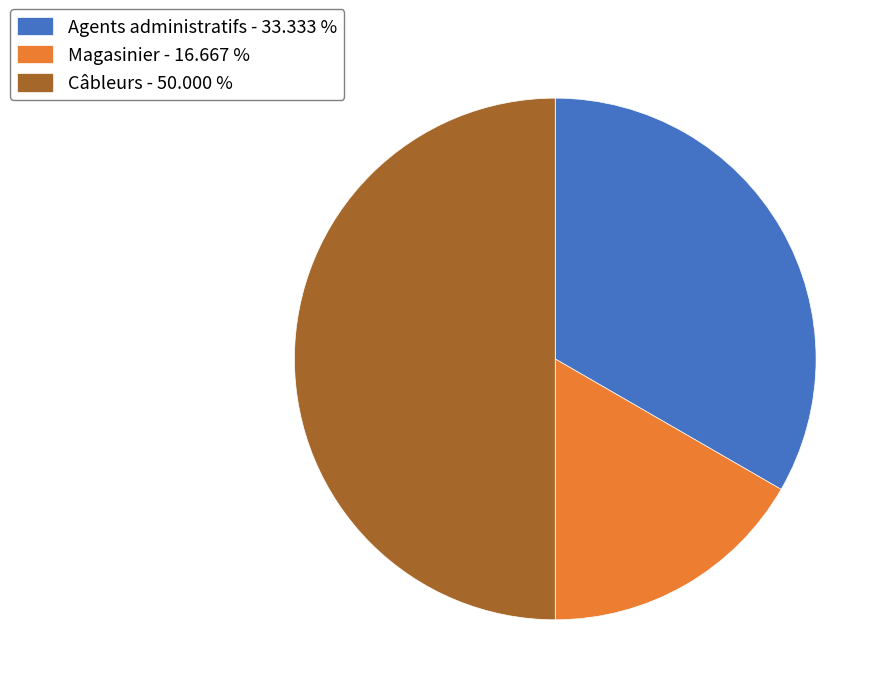

The Câbleurs slice represents 38% of the pie. True or false?

False